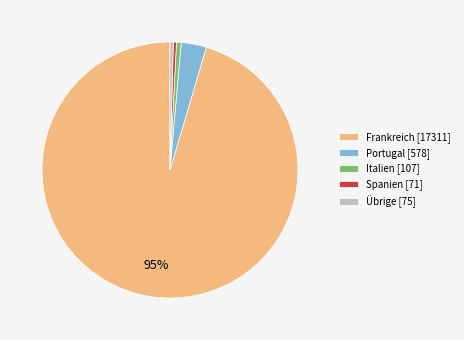

Which slice is the largest?

Frankreich [17311]